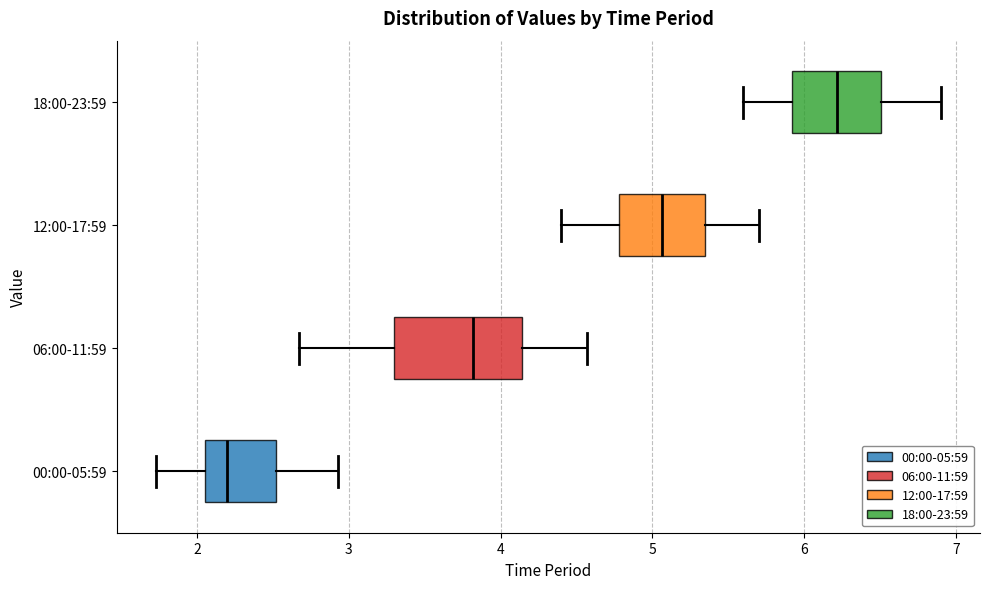

Reading bottom to top, transcribe this box plot: for each box, give where its median line is, the range the box spans, and where its two whiskers end, as read against the x-axis. The values are not printed on the chart, so give them approximately, as read against the axis.

00:00-05:59: median 2.2, box 2.1 to 2.5, whiskers 1.7 to 2.9
06:00-11:59: median 3.8, box 3.3 to 4.1, whiskers 2.7 to 4.6
12:00-17:59: median 5.1, box 4.8 to 5.3, whiskers 4.4 to 5.7
18:00-23:59: median 6.2, box 5.9 to 6.5, whiskers 5.6 to 6.9